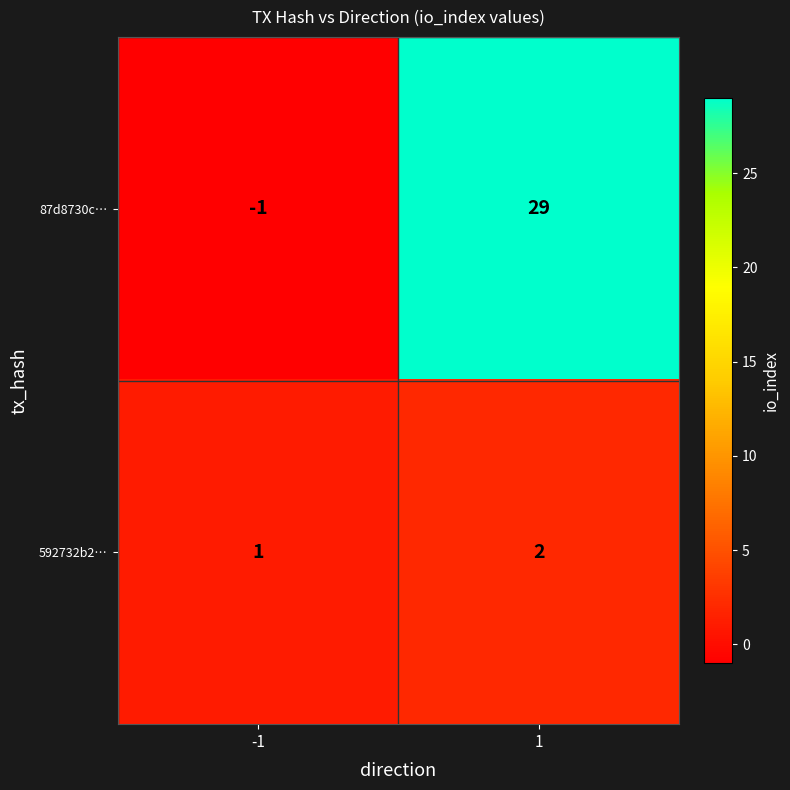

What is the sum of all 87d8730c… values?

28